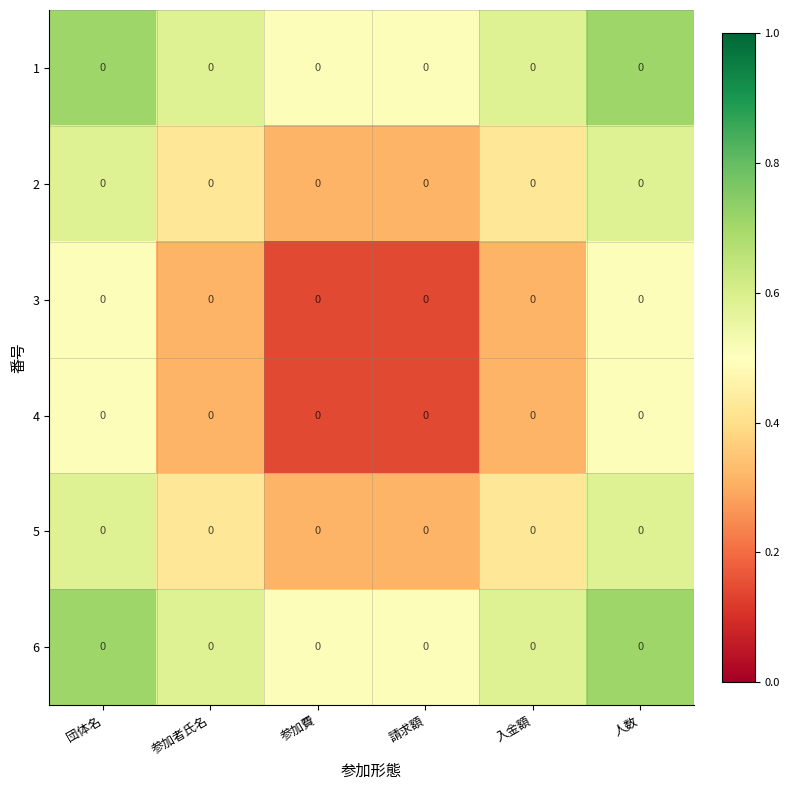

What is the difference between the highest and lowest values at 人数?

0.2